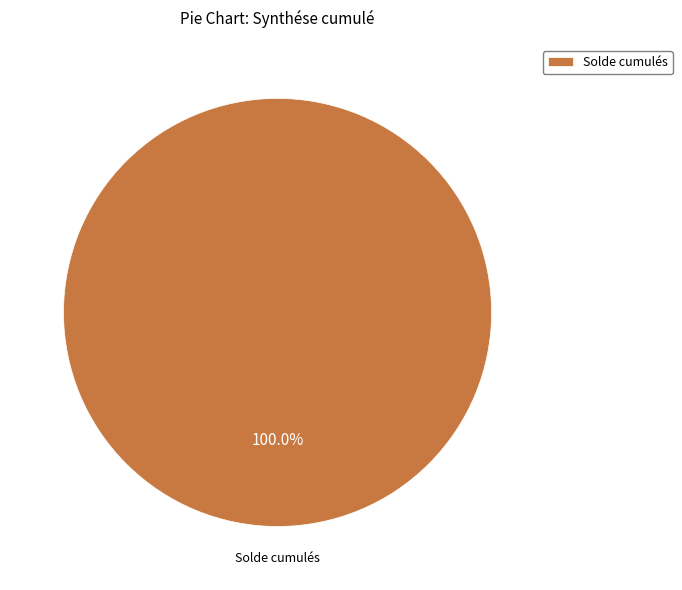

Rank the categories by value from lowest to highest.

Solde cumulés